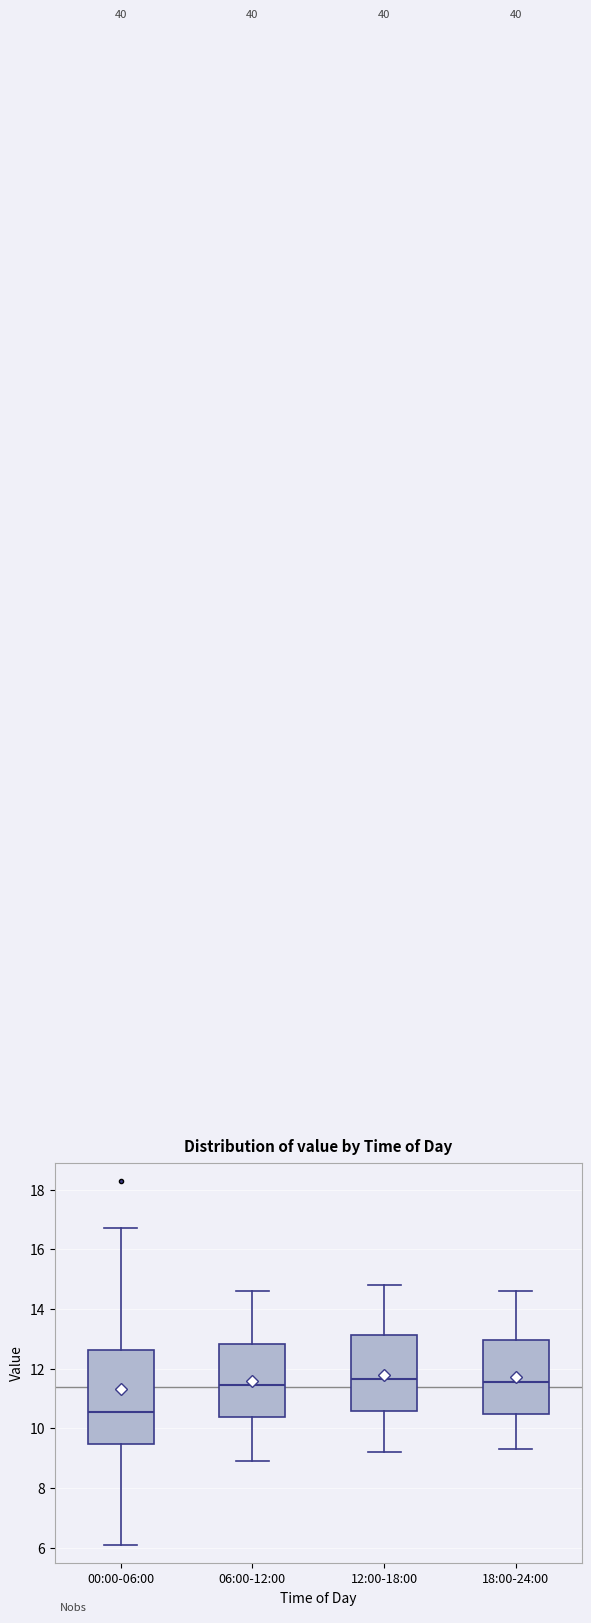

Reading left to right, transcribe this box plot: for each box, give where its median line is, the range the box spans, and where its two whiskers end, as read against the y-axis. The values are not printed on the chart, so give them approximately, as read against the axis.

00:00-06:00: median 10.6, box 9.4 to 12.6, whiskers 6.2 to 16.8
06:00-12:00: median 11.4, box 10.4 to 12.8, whiskers 9.0 to 14.6
12:00-18:00: median 11.6, box 10.6 to 13.2, whiskers 9.2 to 14.8
18:00-24:00: median 11.6, box 10.4 to 13.0, whiskers 9.4 to 14.6